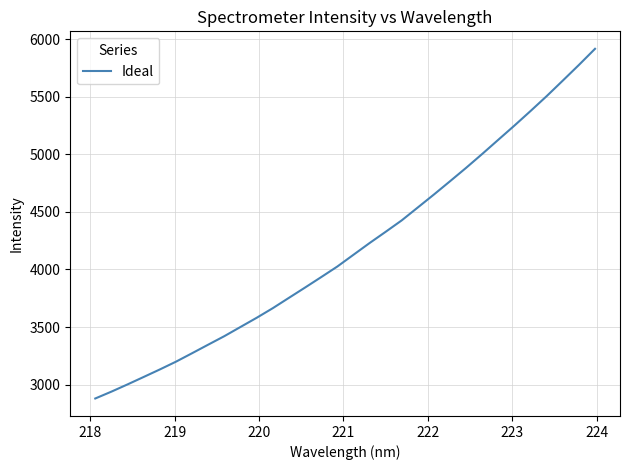

What is the difference between the maximum and minimum values?

3039.1